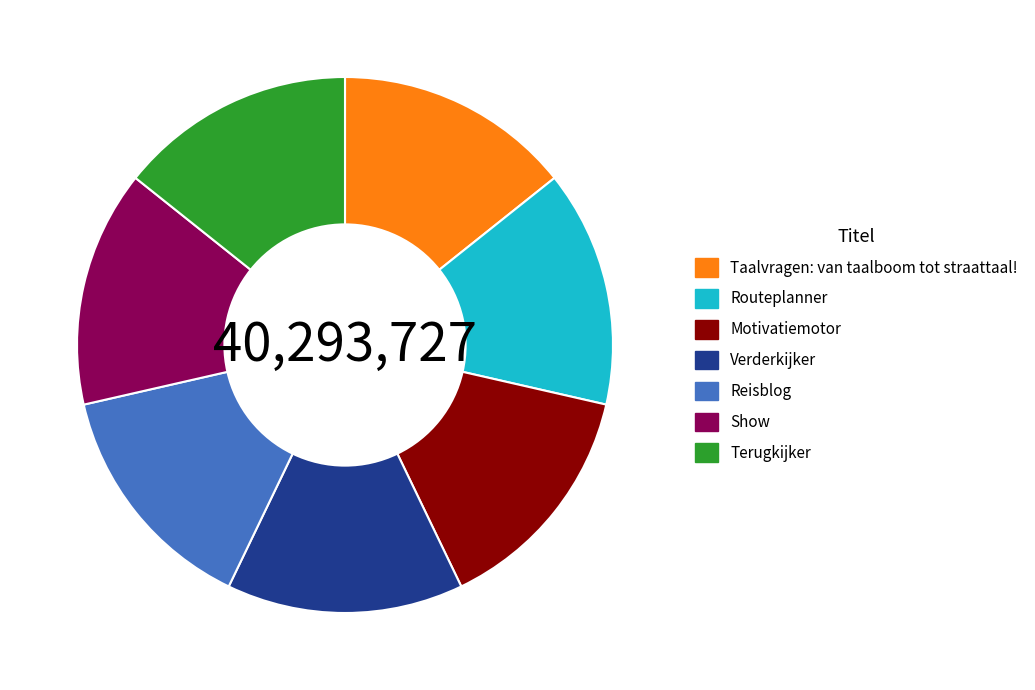

Combined, do Verderkijker and Taalvragen: van taalboom tot straattaal! account for over 50%?

No